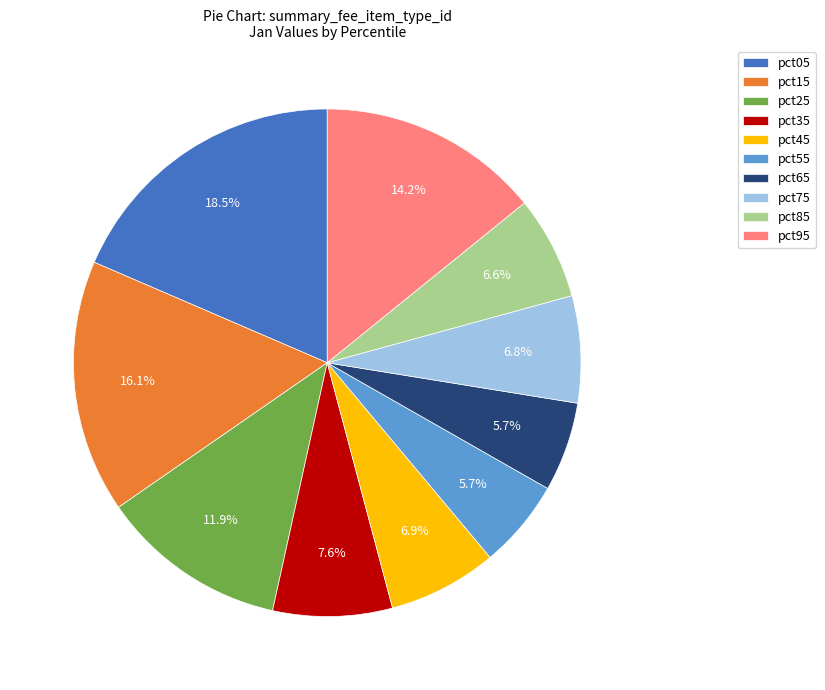

What portion of the pie excludes pct75?

93.2%